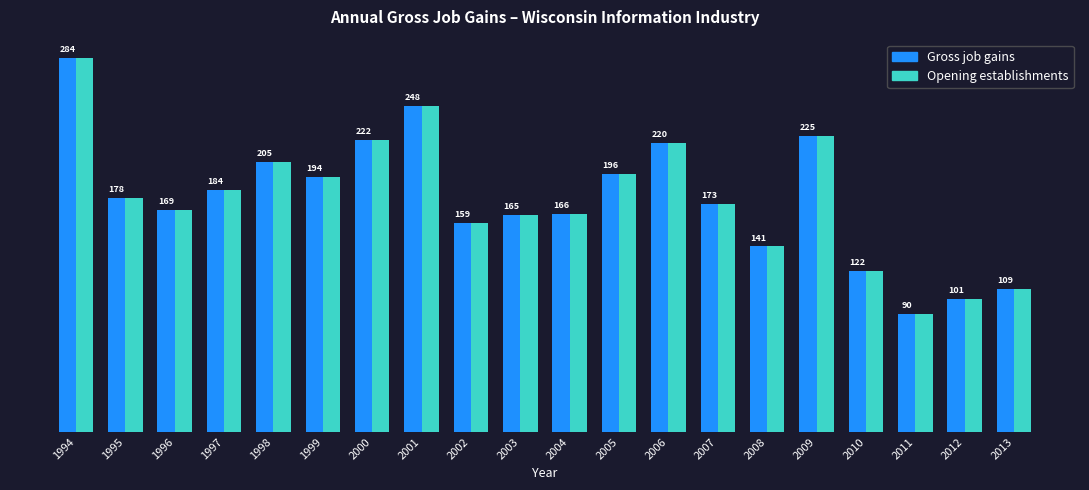

Is the value of Opening establishments at 2009 greater than the value of Gross job gains at 1999?

Yes